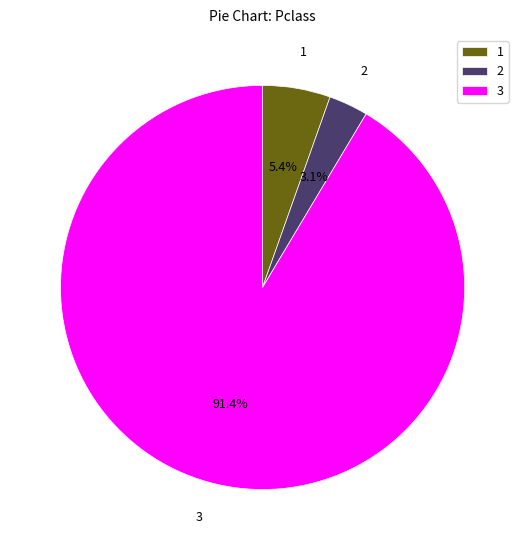

To the nearest percent, what is the average slice percentage?

33%